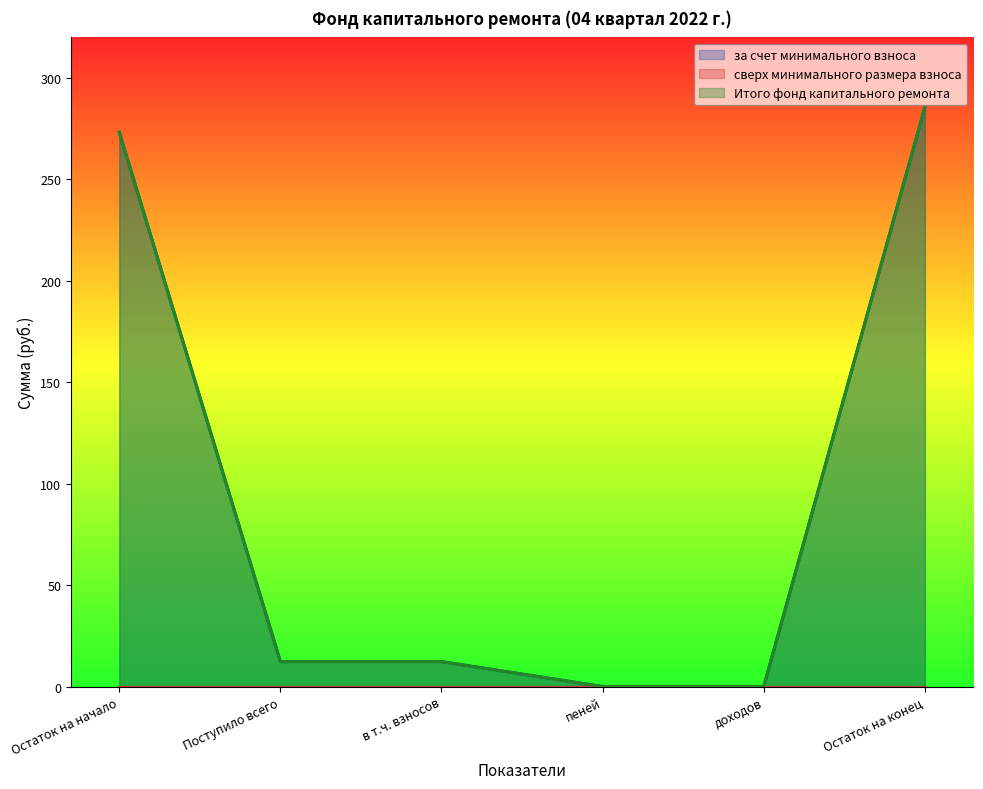

How many data points in Итого фонд капитального ремонта (линия) are less than 12?

2